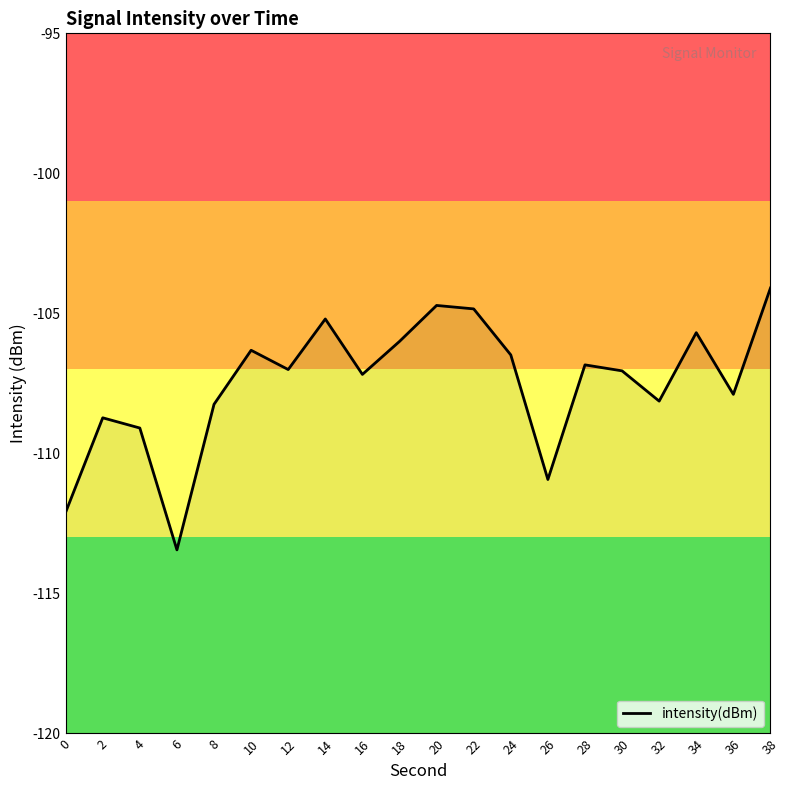

How many interior local peaks (higher than both neighbors) does the data have?

6